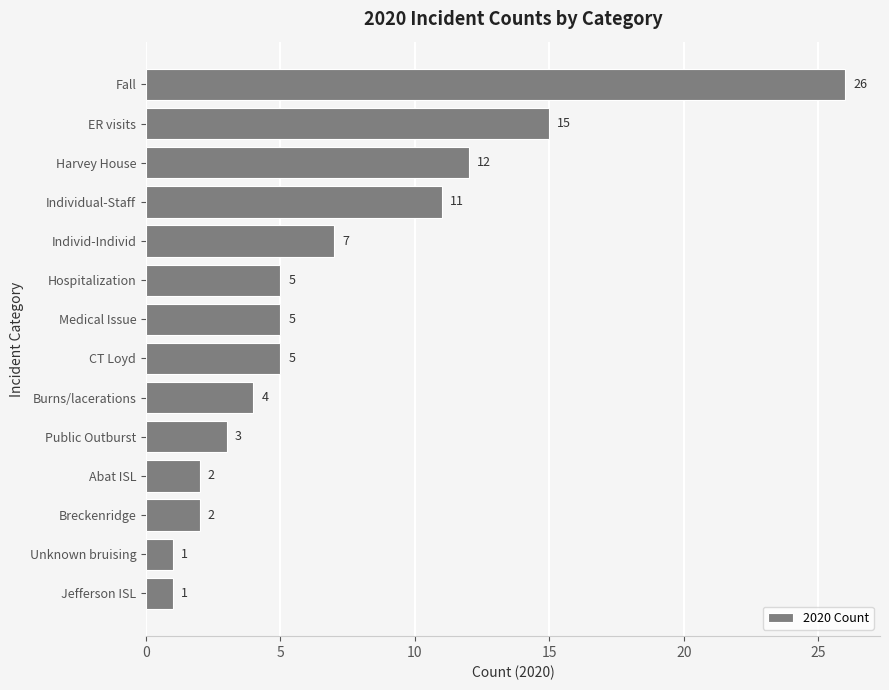

Reading bottom to top, extract all data points from this chart.

1	1	2	2	3	4	5	5	5	7	11	12	15	26